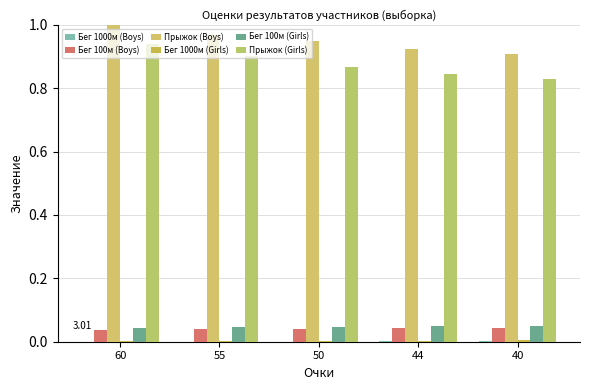

Which series has the widest spread of values?

Прыжок (Girls)